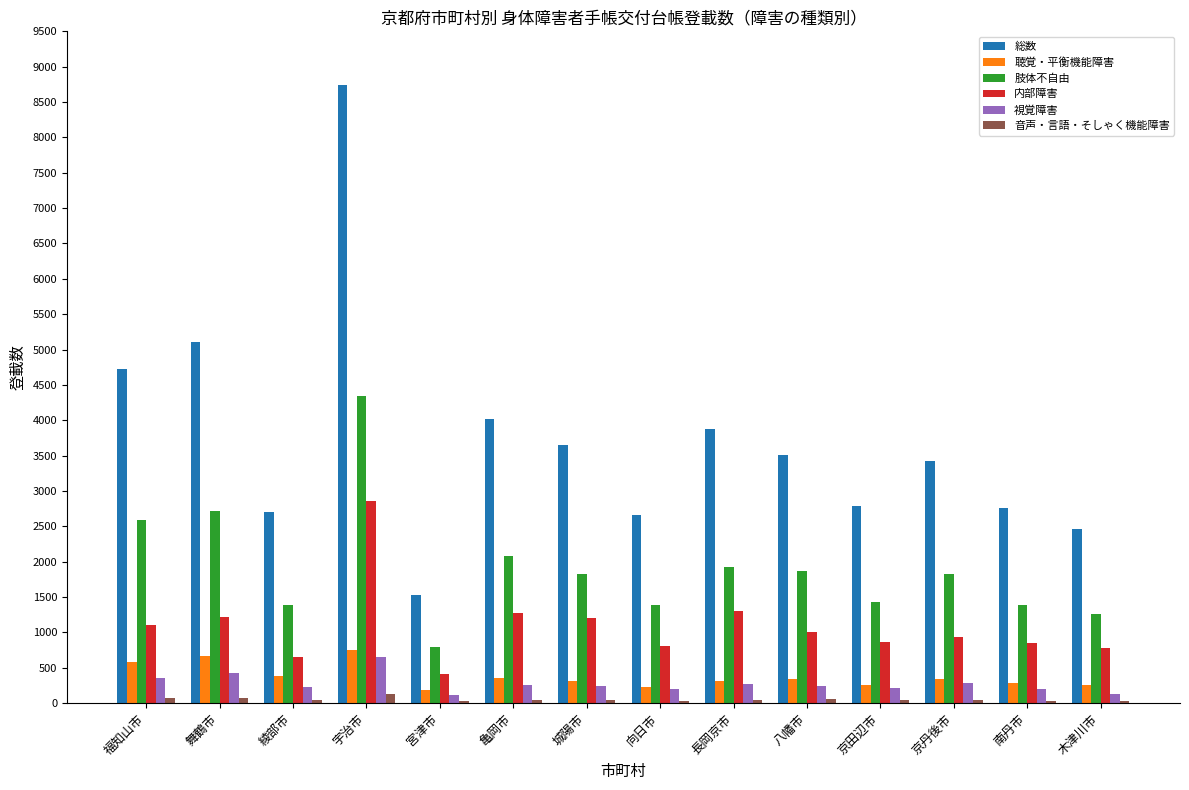

The 総数 series shows 4917 at 南丹市. True or false?

False